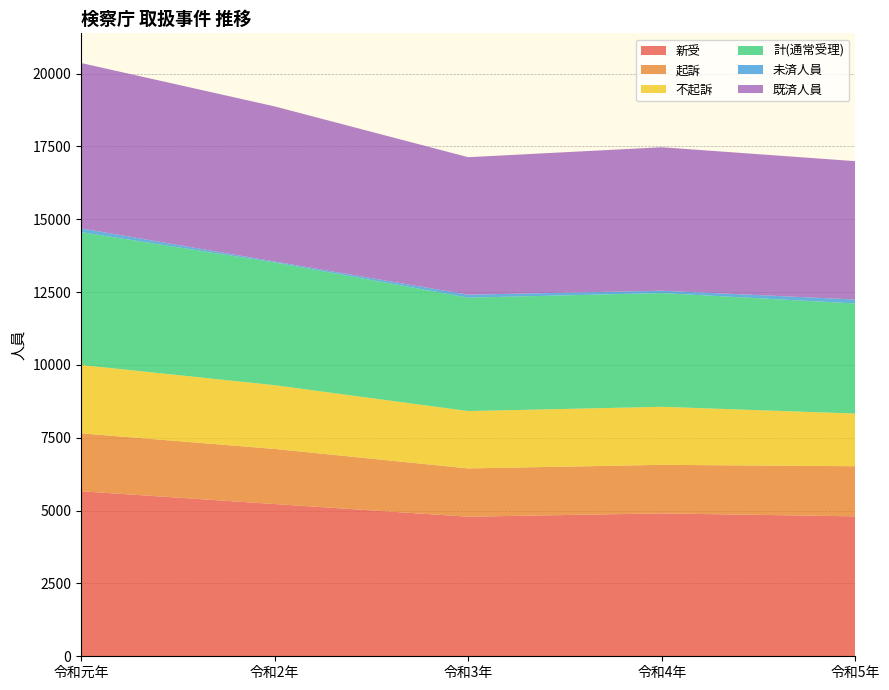

Reading left to right, list all the values displayed in this chart.

新受: 令和元年=5664	令和2年=5224	令和3年=4790	令和4年=4904	令和5年=4802
起訴: 令和元年=1989	令和2年=1892	令和3年=1657	令和4年=1666	令和5年=1721
不起訴: 令和元年=2344	令和2年=2188	令和3年=1968	令和4年=1992	令和5年=1807
計(通常受理): 令和元年=4560	令和2年=4214	令和3年=3893	令和4年=3903	令和5年=3779
未済人員: 令和元年=130	令和2年=30	令和3年=101	令和4年=81	令和5年=135
既済人員: 令和元年=5674	令和2年=5324	令和3年=4719	令和4年=4924	令和5年=4748